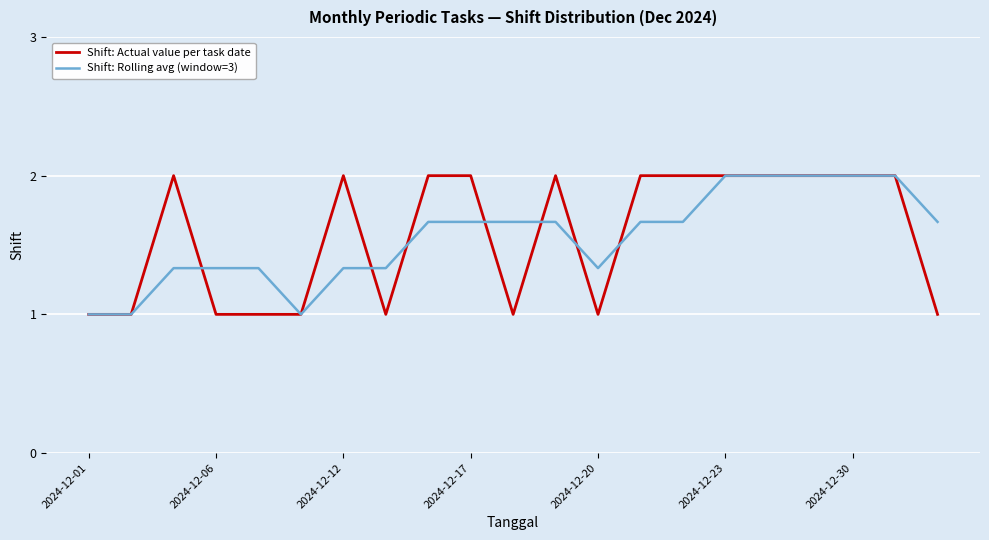

What is the minimum value for Shift: Actual value per task date?

1.0